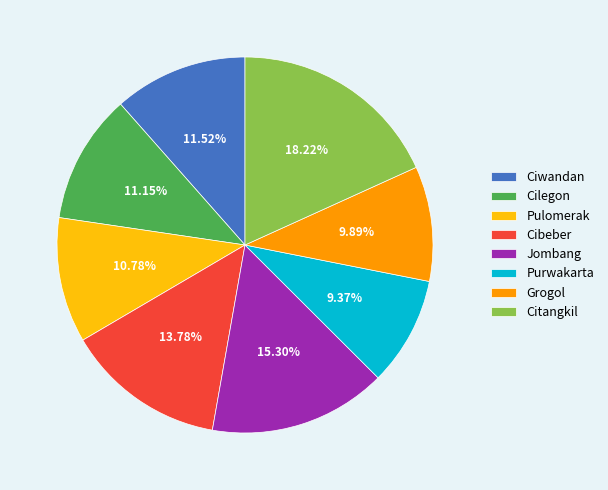

What is the smallest slice in the pie chart?

Purwakarta